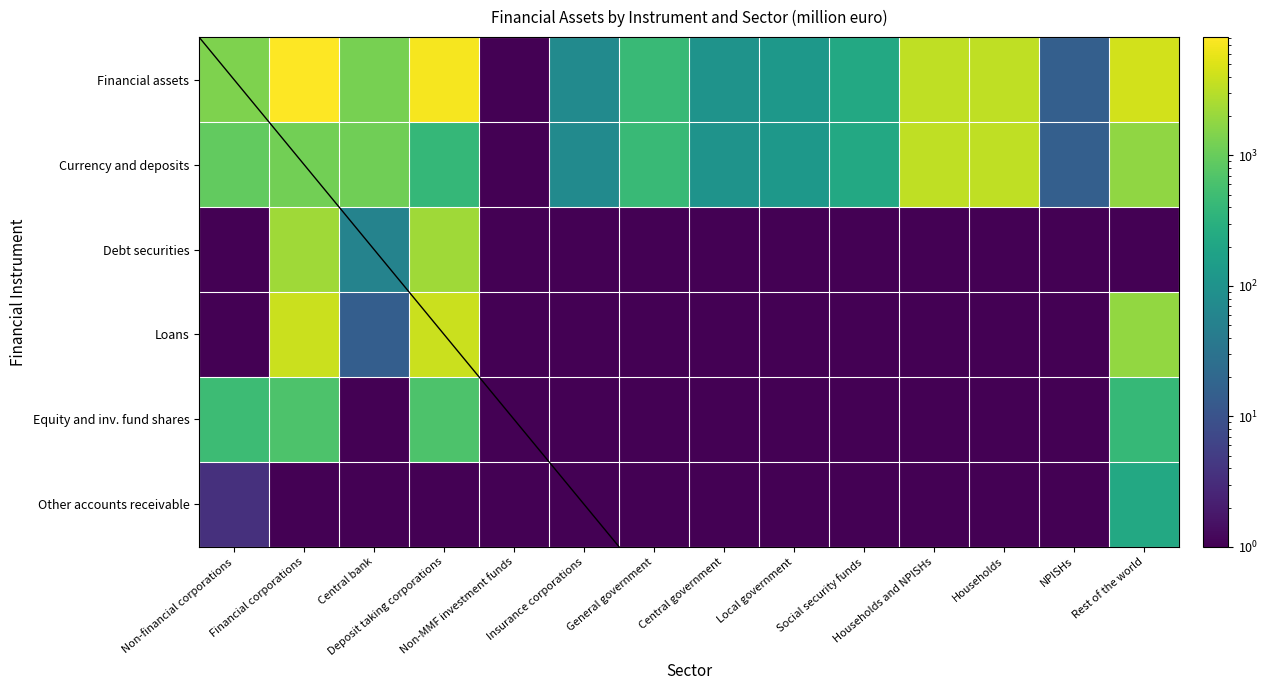

What is the total value across all series at Social security funds?

457.0